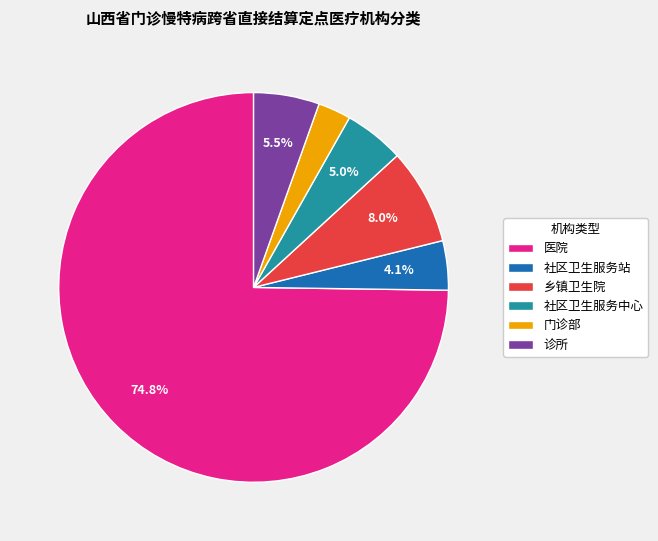

How many segments does this pie chart have?

6